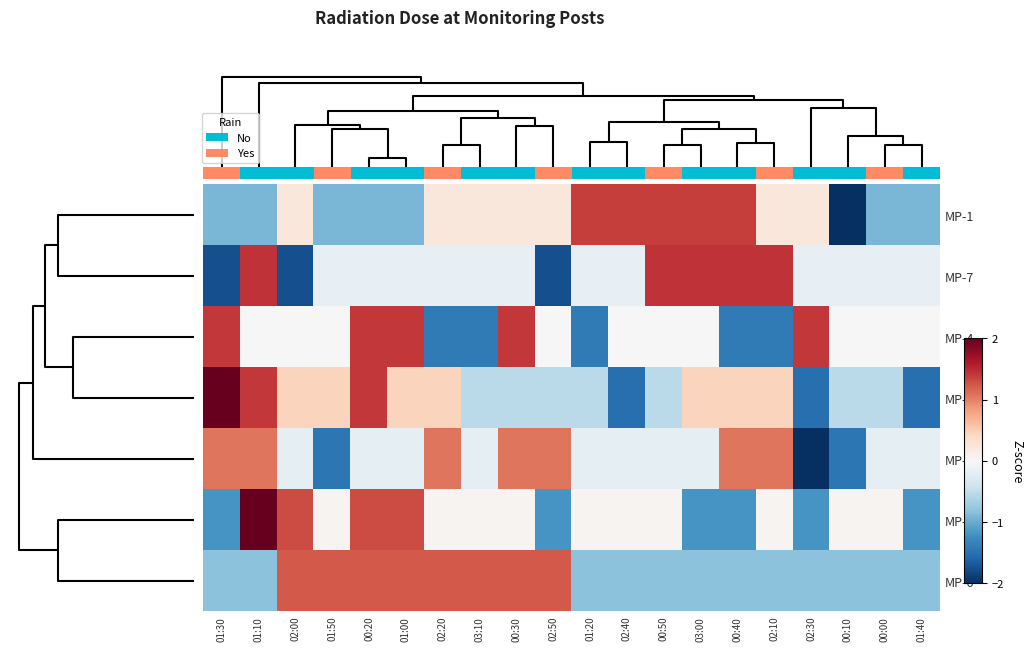

Is the value of MP-4 at 02:50 greater than the value of MP-1 at 00:50?

No